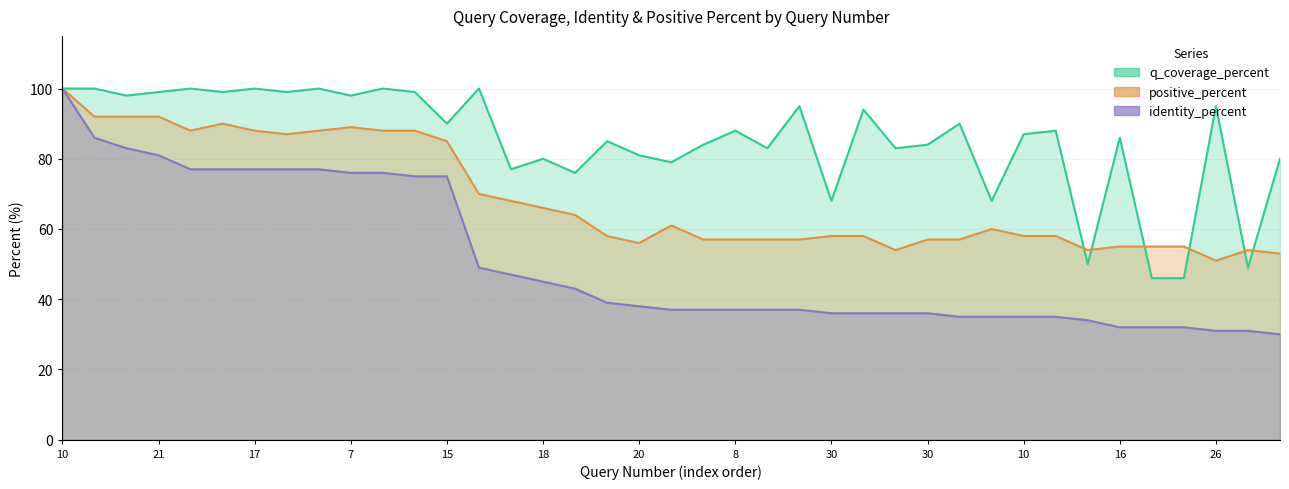

Which series changed the most between 5 and 19?

q_coverage_percent